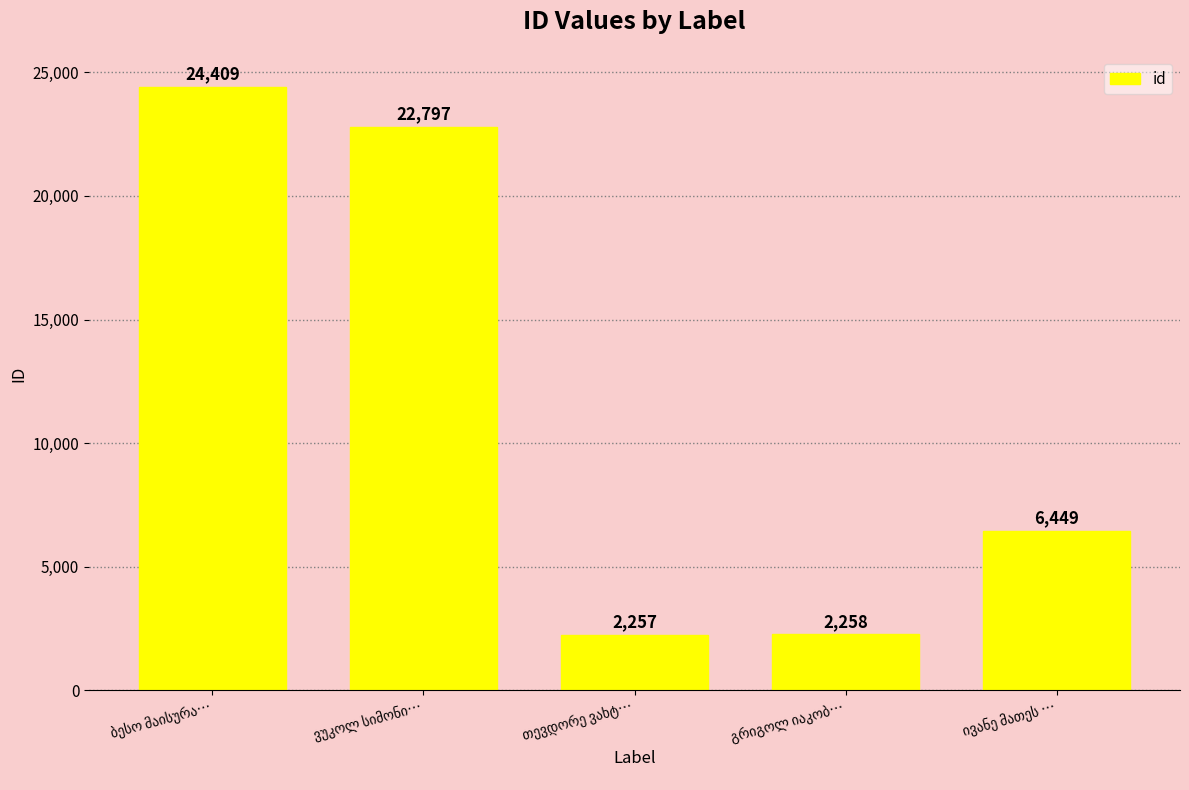

What is the value of the 2nd bar from the left?

22797